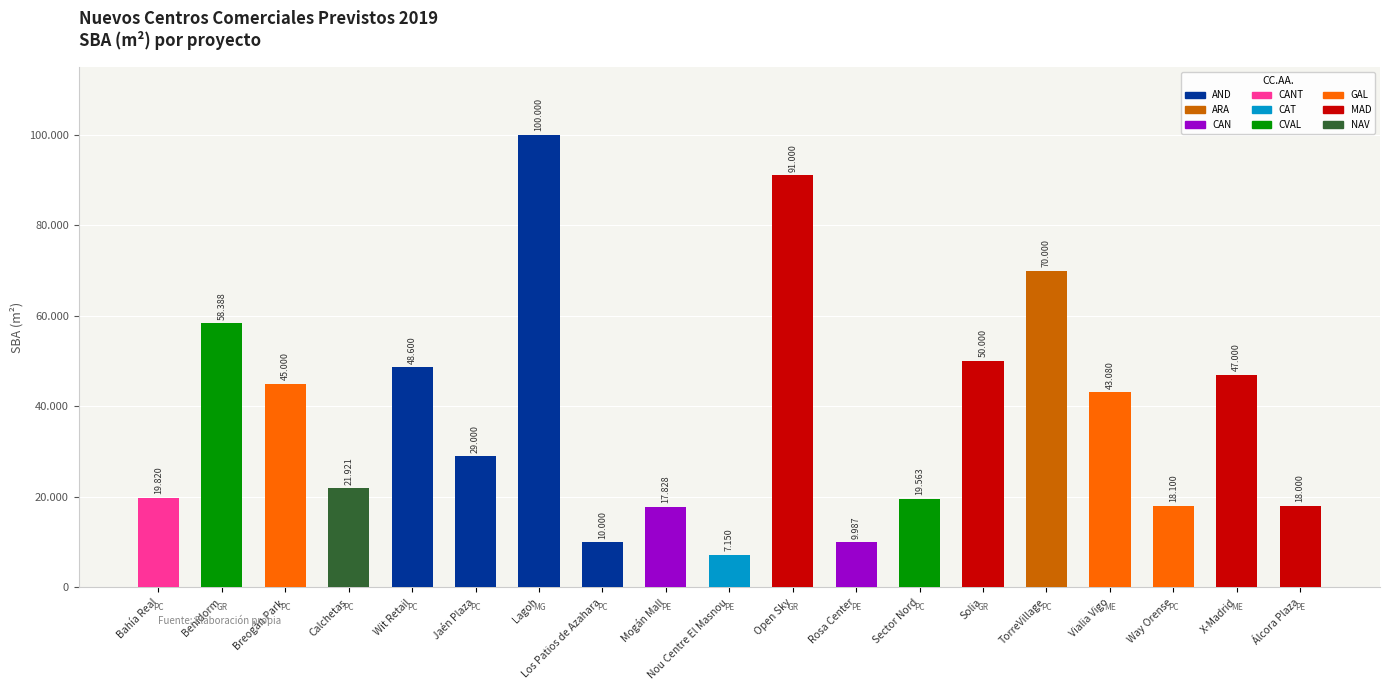

Are the bars horizontal?

No